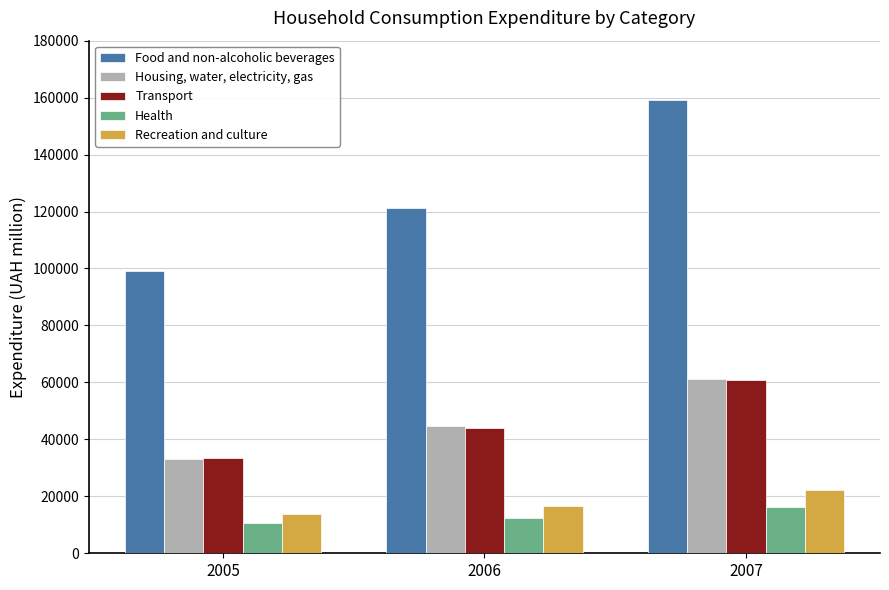

At which category is the sum across all series the highest?

2007